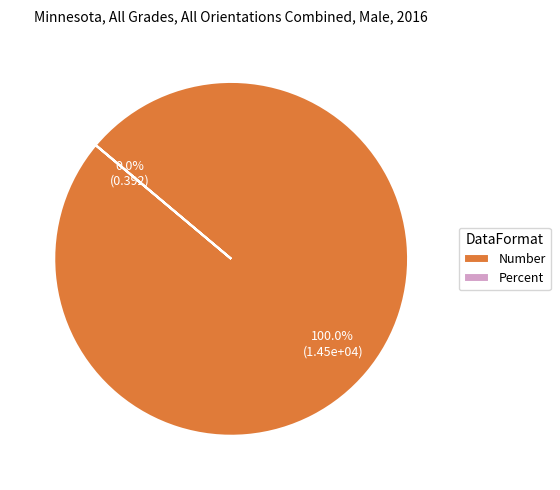

Is the sum of Number and Percent greater than half?

Yes